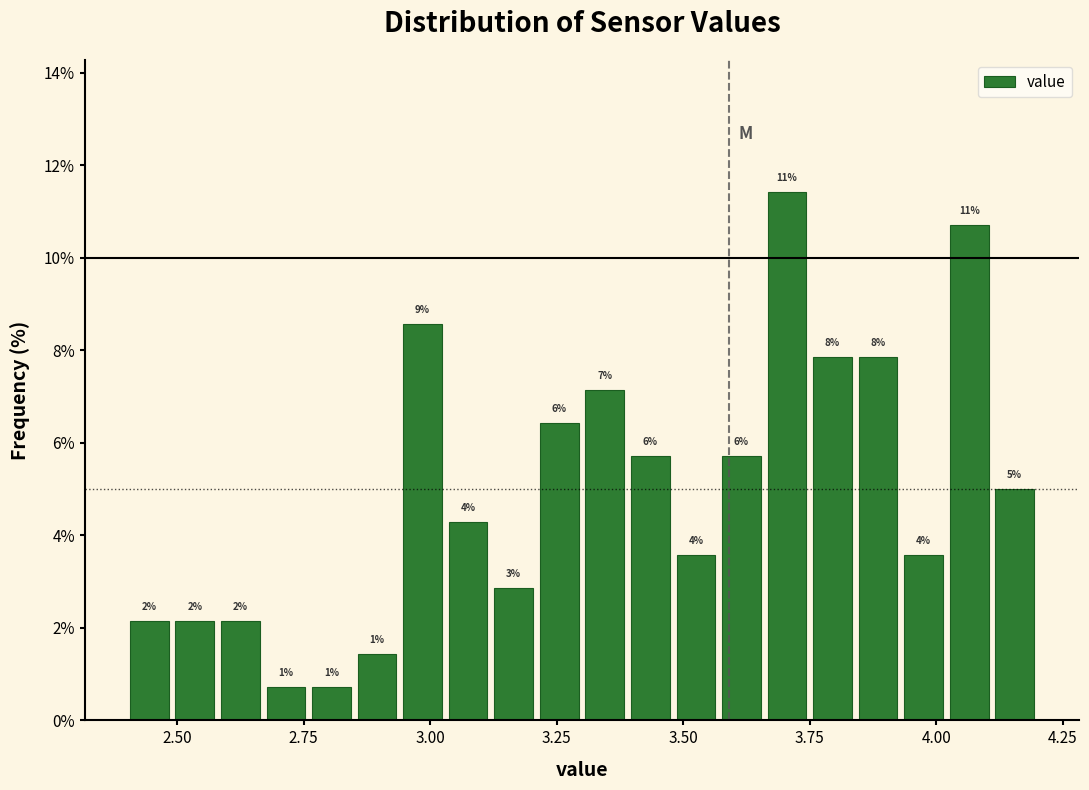

Read against the x-axis, roughly where is the centre of the tallest bar?

3.70